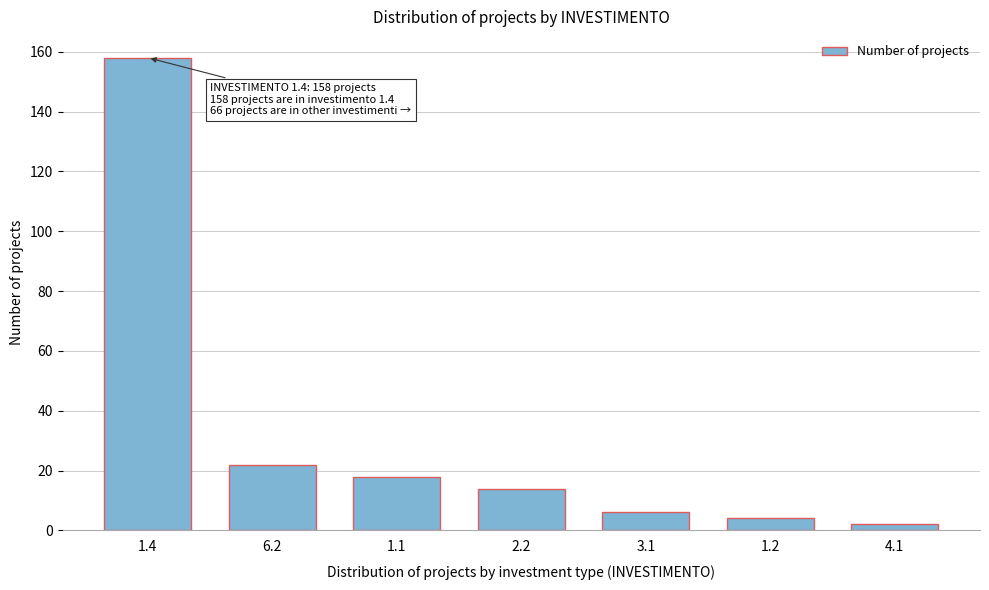

Reading left to right, extract all data points from this chart.

158	22	18	14	6	4	2